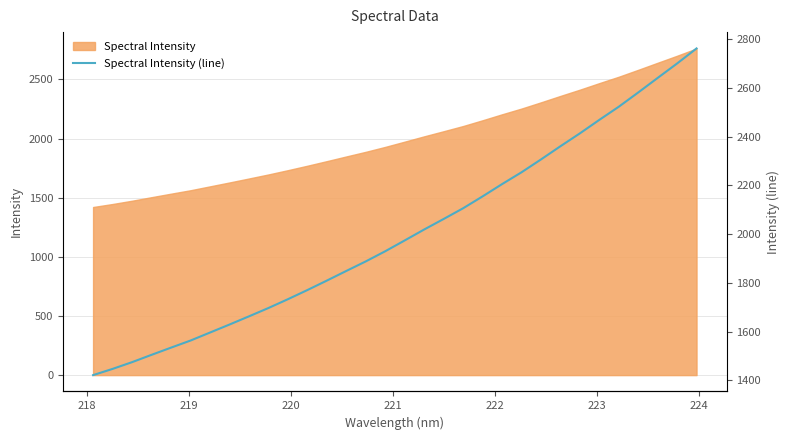

Reading left to right, transcribe all the data shown in this chart.

1421.5	1447.0	1474.7	1504.8	1534.3	1563.4	1596.3	1629.2	1662.8	1697.0	1733.2	1770.8	1809.6	1849.3	1888.4	1930.1	1974.5	2019.4	2062.6	2106.5	2155.3	2205.7	2254.2	2306.9	2361.1	2413.9	2469.3	2523.3	2581.8	2641.5	2700.9	2762.6